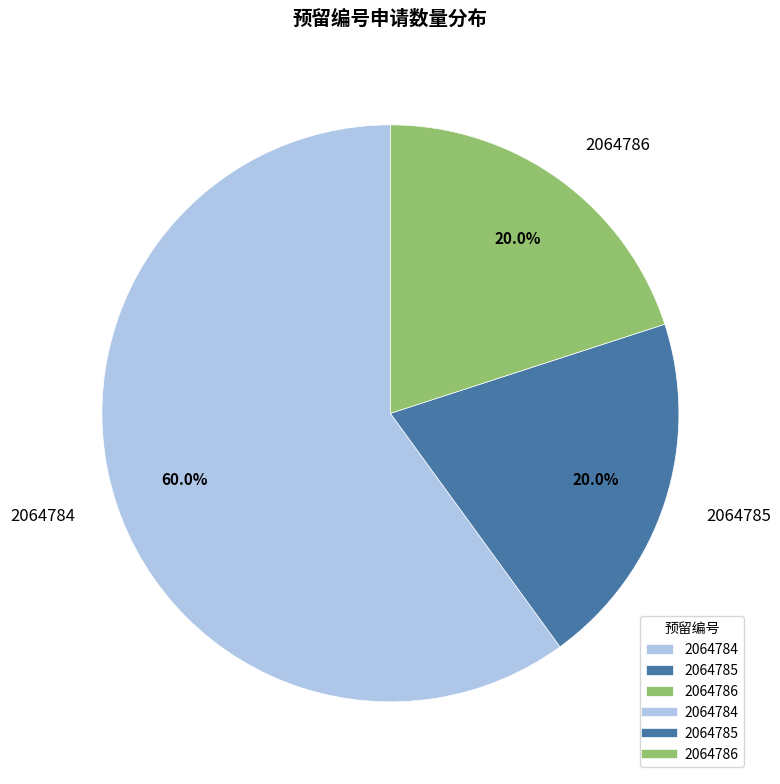

What is the ratio of the value at 2064785 to the value at 2064786?

1.0